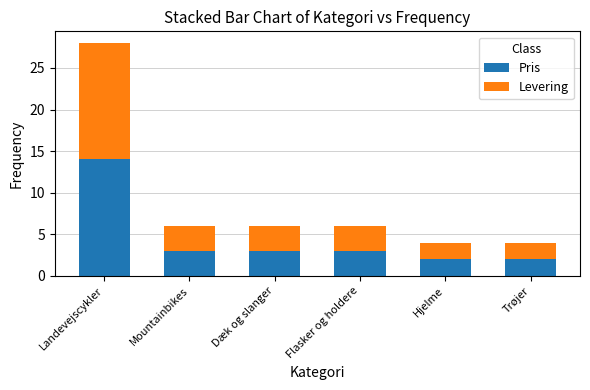

The Pris series shows 1 at Dæk og slanger. True or false?

False